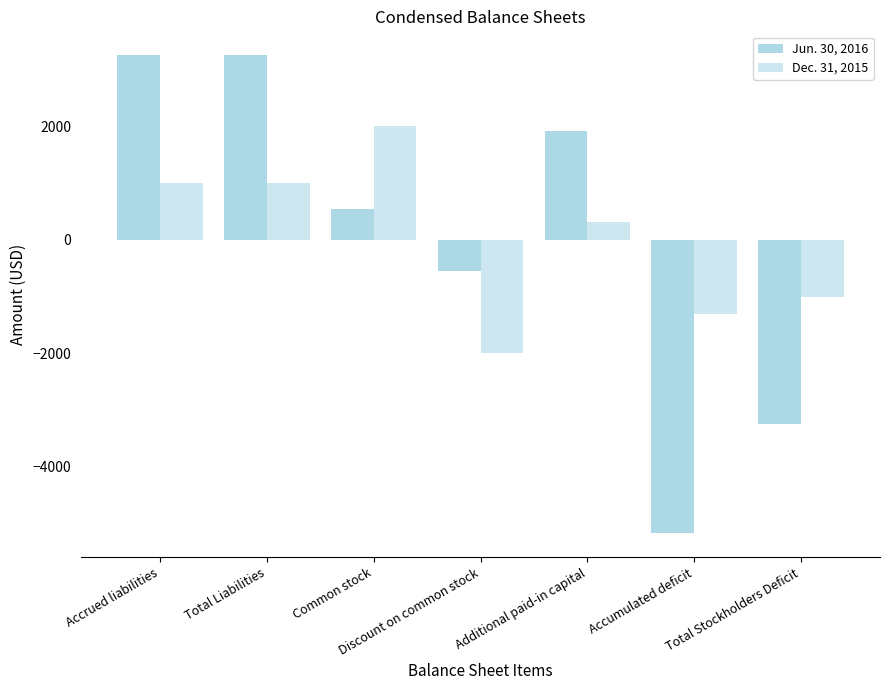

How many groups of bars are there?

7